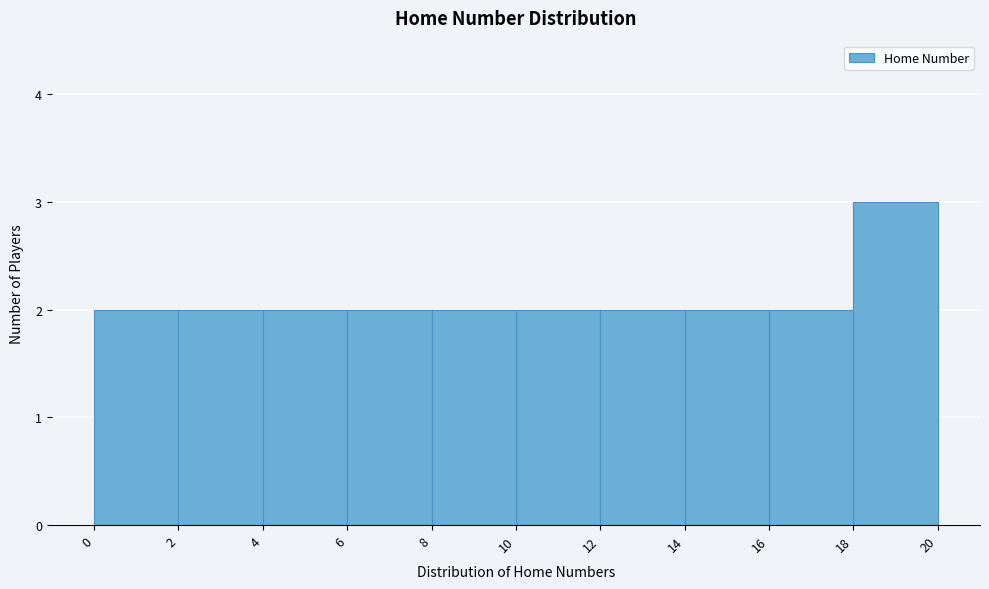

Reading left to right, transcribe all the data shown in this chart.

2	2	2	2	2	2	2	2	2	3